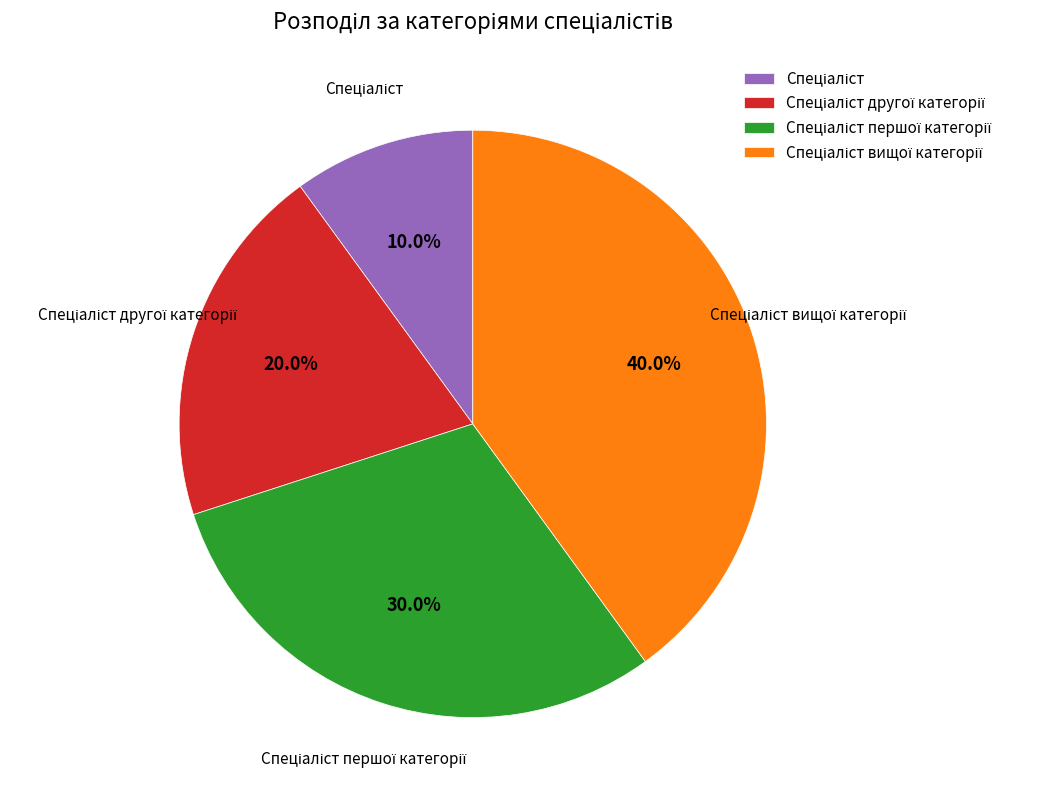

How many segments does this pie chart have?

4